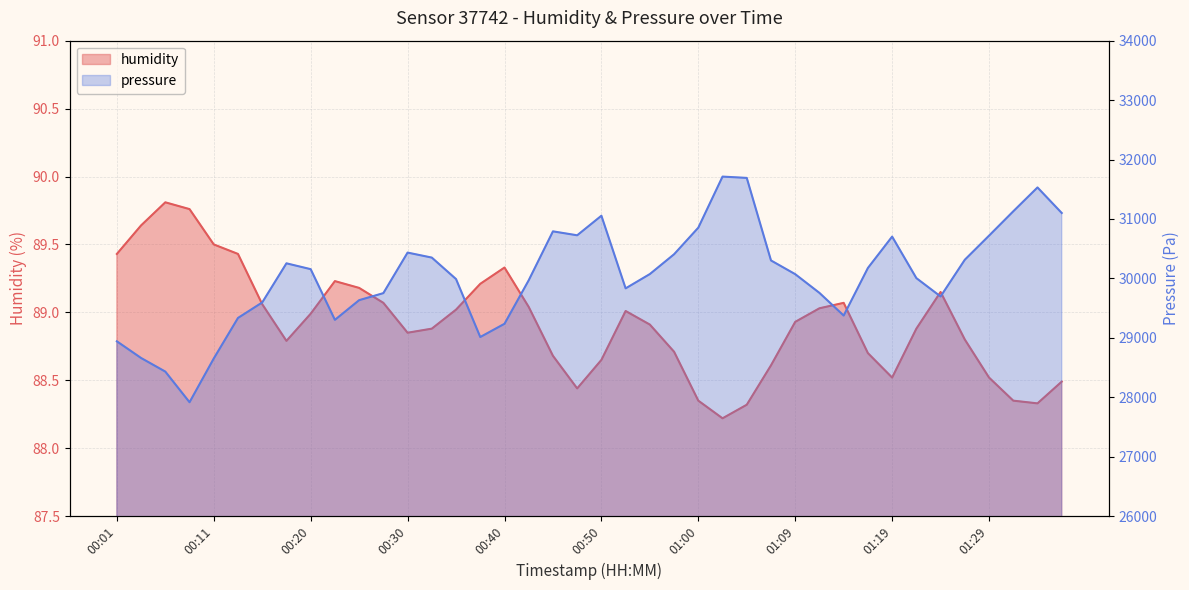

What is the highest value of the pressure series?

31712.8